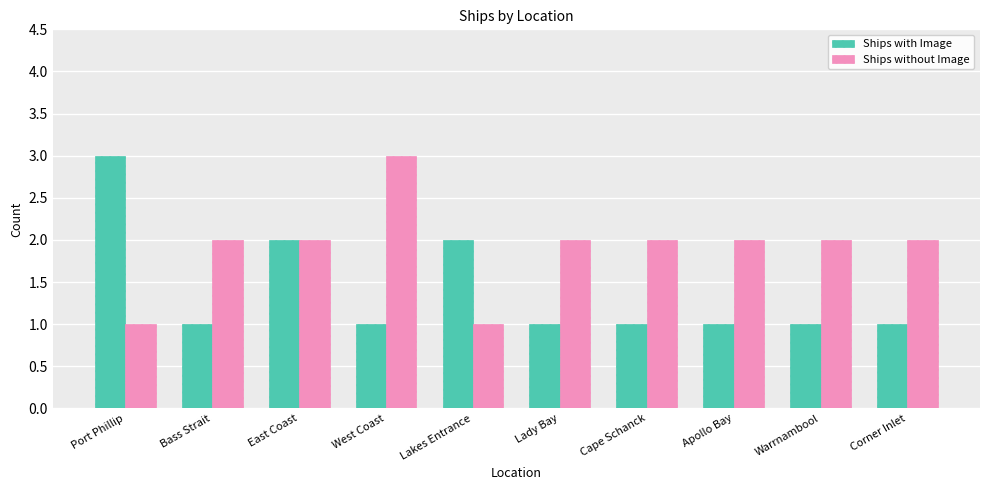

Reading left to right, extract all data points from this chart.

Ships with Image: Port Phillip=3	Bass Strait=1	East Coast=2	West Coast=1	Lakes Entrance=2	Lady Bay=1	Cape Schanck=1	Apollo Bay=1	Warrnambool=1	Corner Inlet=1
Ships without Image: Port Phillip=1	Bass Strait=2	East Coast=2	West Coast=3	Lakes Entrance=1	Lady Bay=2	Cape Schanck=2	Apollo Bay=2	Warrnambool=2	Corner Inlet=2